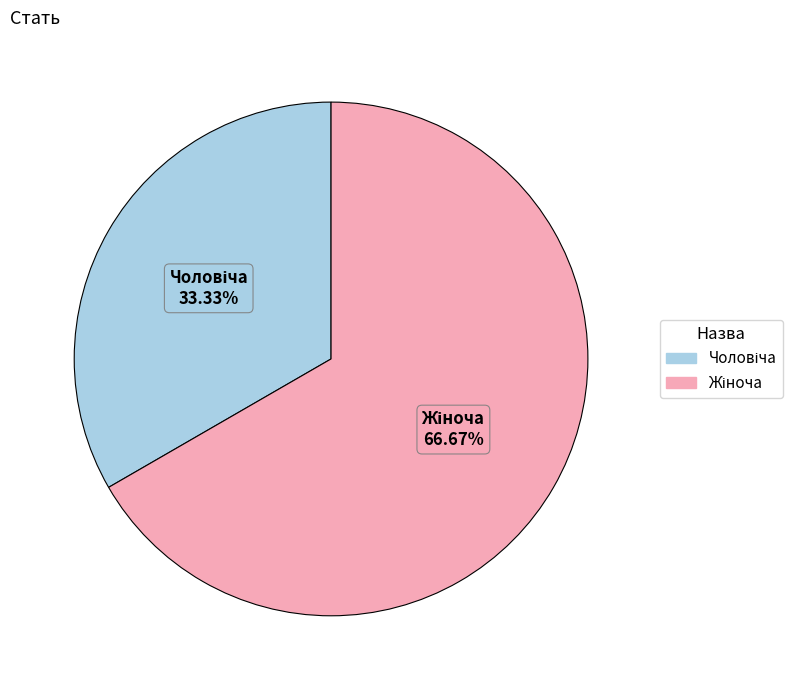

Is there any slice that represents more than half of the pie?

Yes